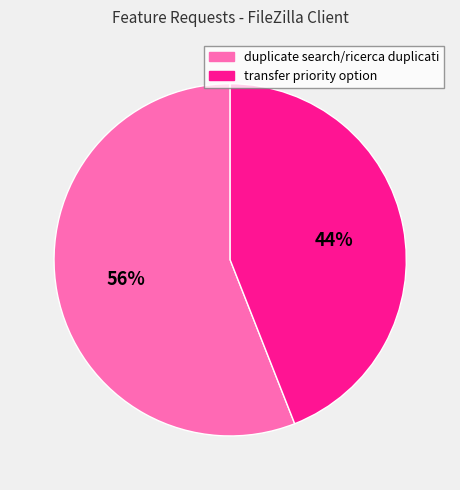

Which category has the biggest portion of the pie?

duplicate search/ricerca duplicati